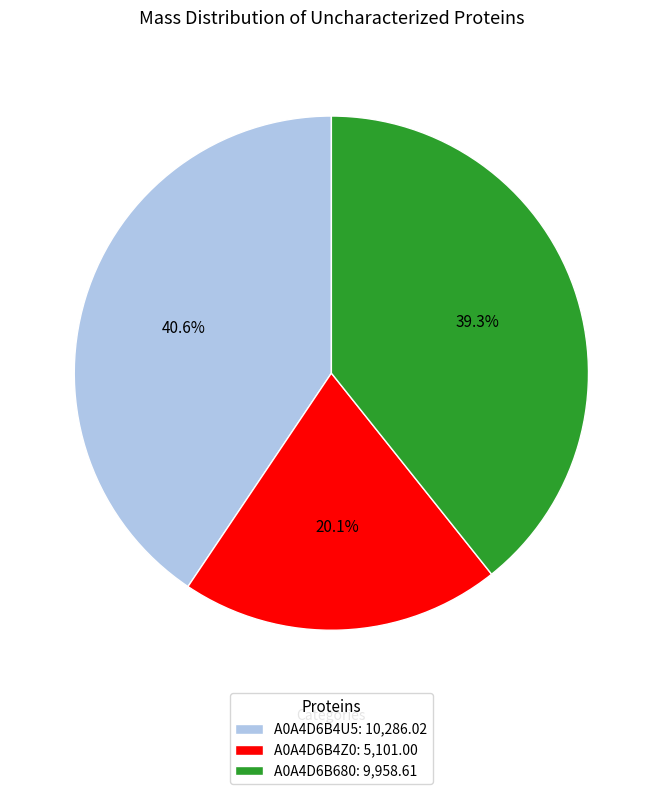

Is A0A4D6B680 the majority of the pie?

No